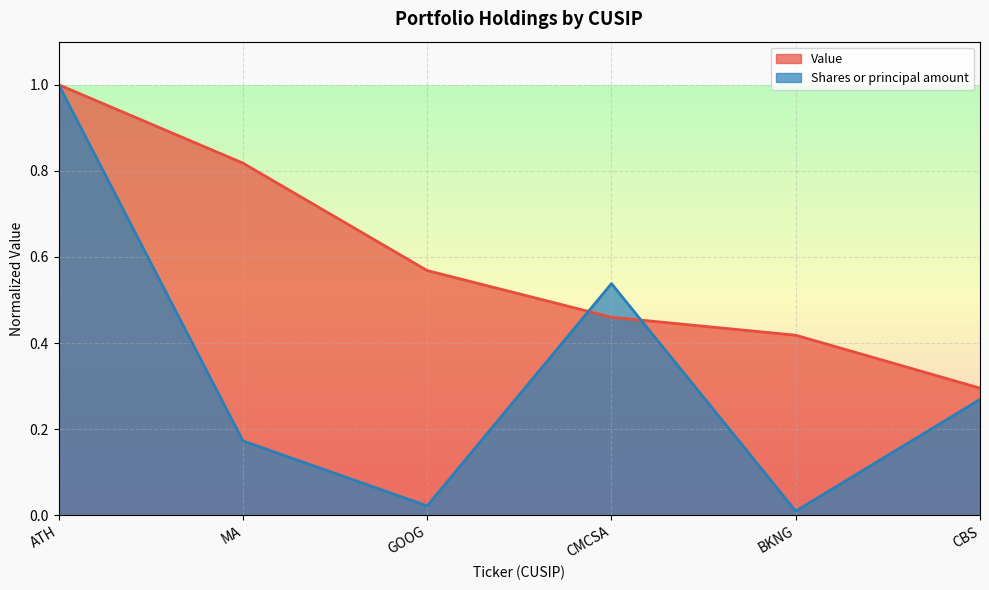

At which category is the sum across all series the highest?

ATH